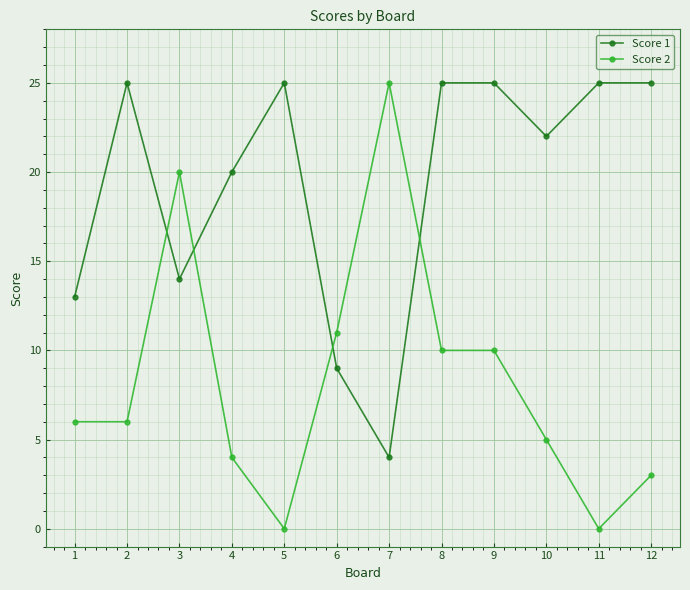

Rank the series at 10 from lowest to highest value.

Score 2, Score 1